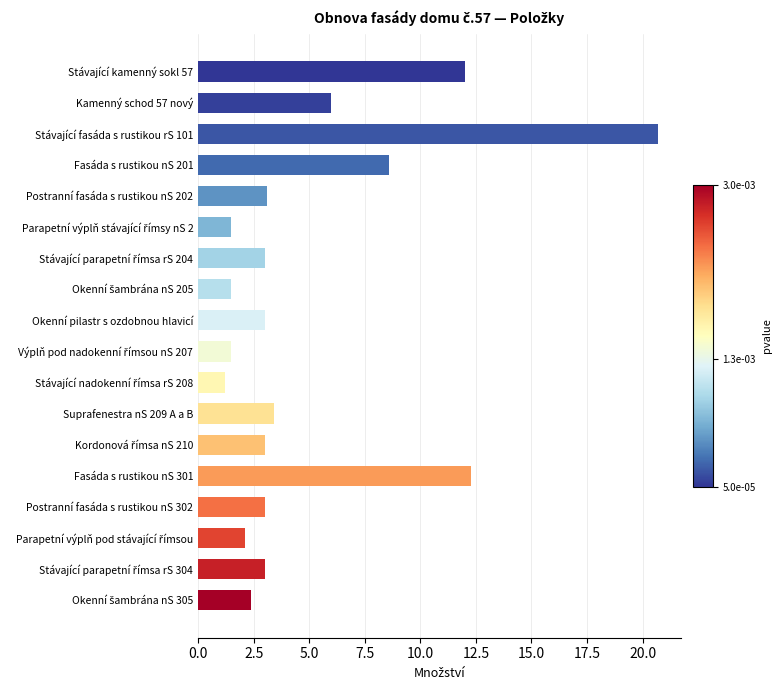

How many categories are shown in the chart?

18